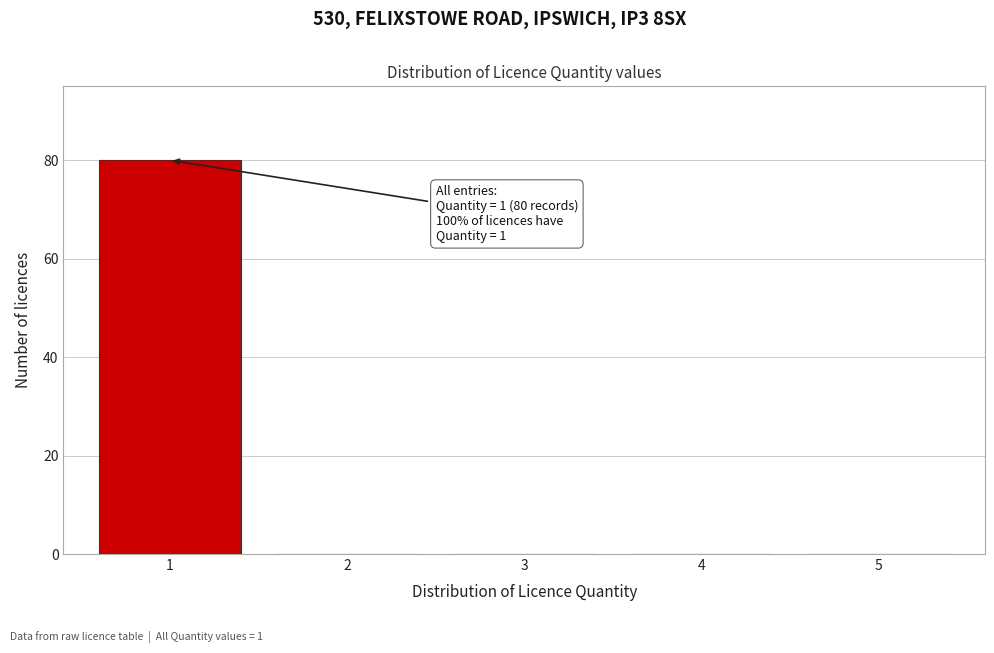

Reading right to left, transcribe all the data shown in this chart.

5=0	4=0	3=0	2=0	1=80